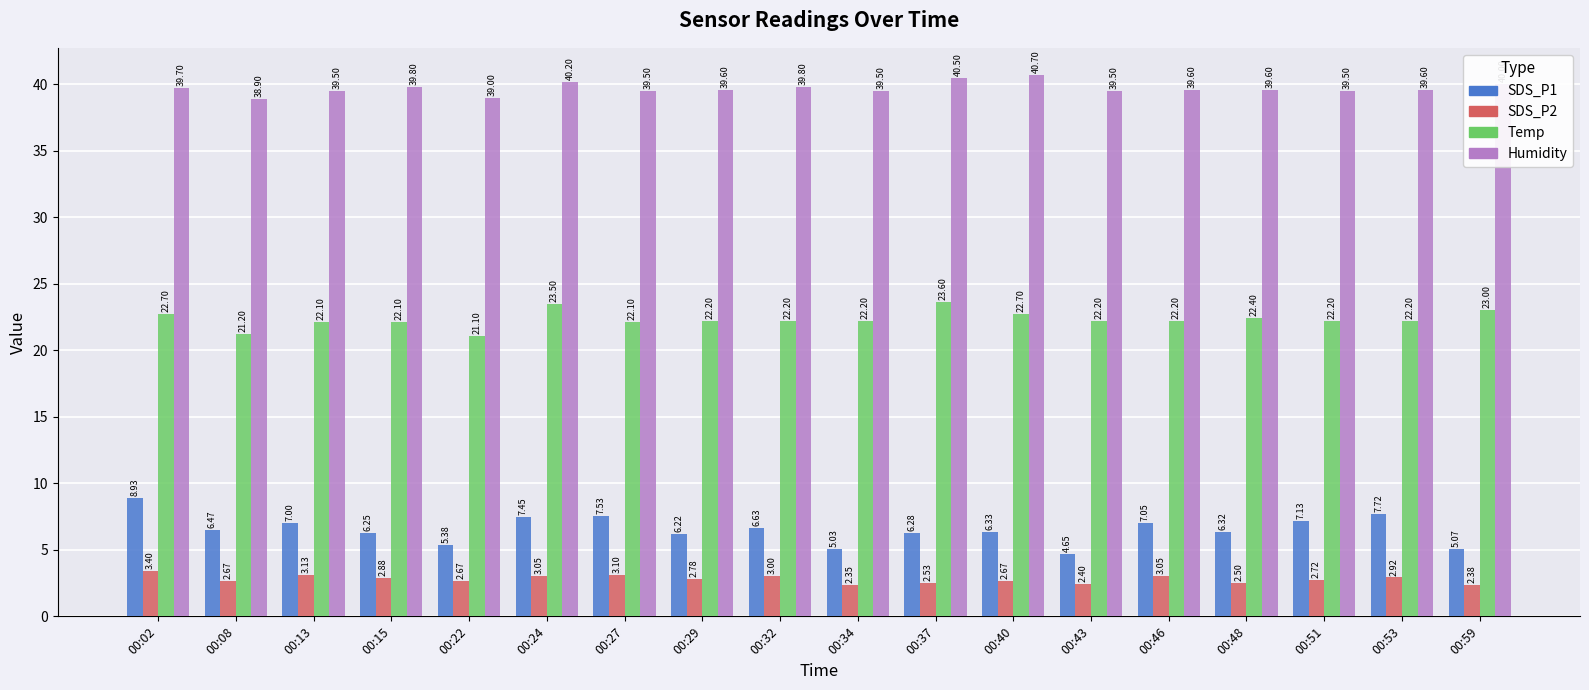

How many data points in SDS_P1 are above 6?

14